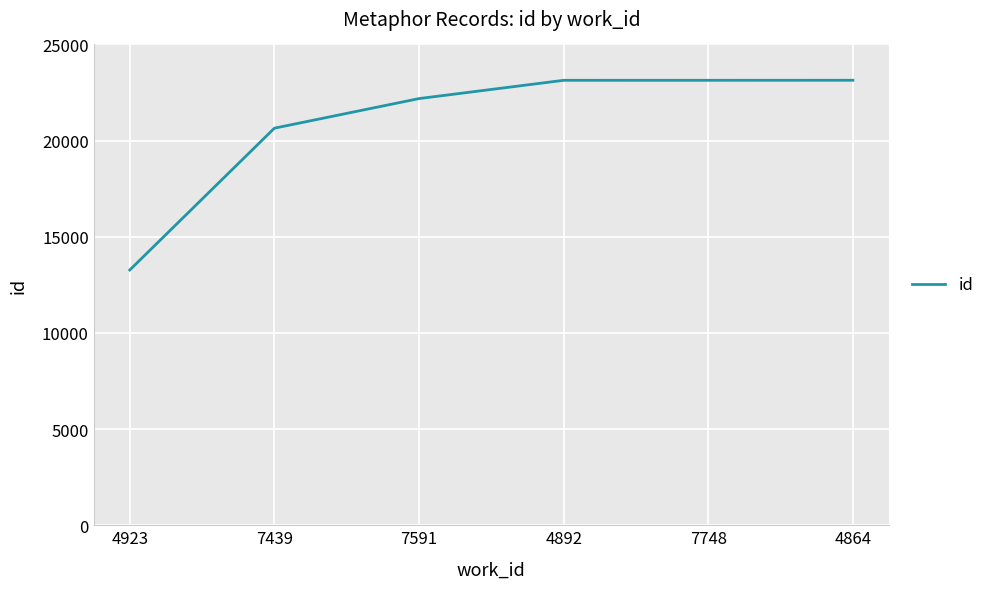

What is the sum of all values?

125512